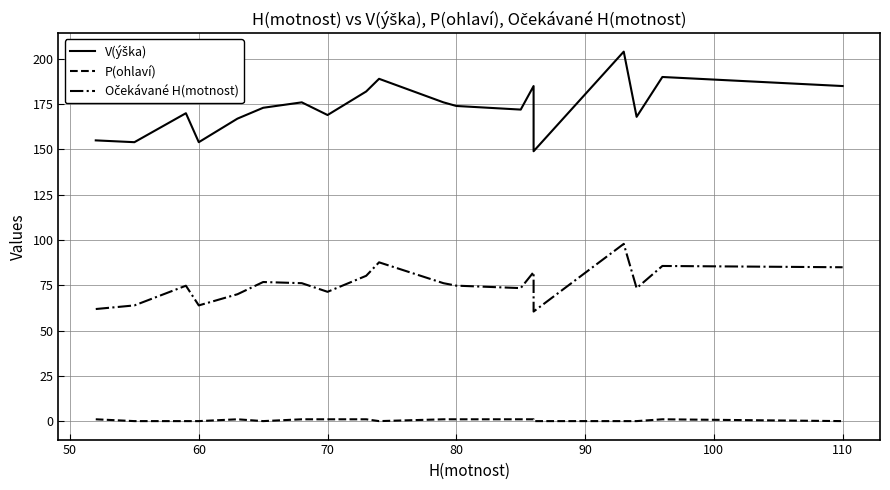

True or false: P(ohlaví) has a value of 1.3 at 90.

False